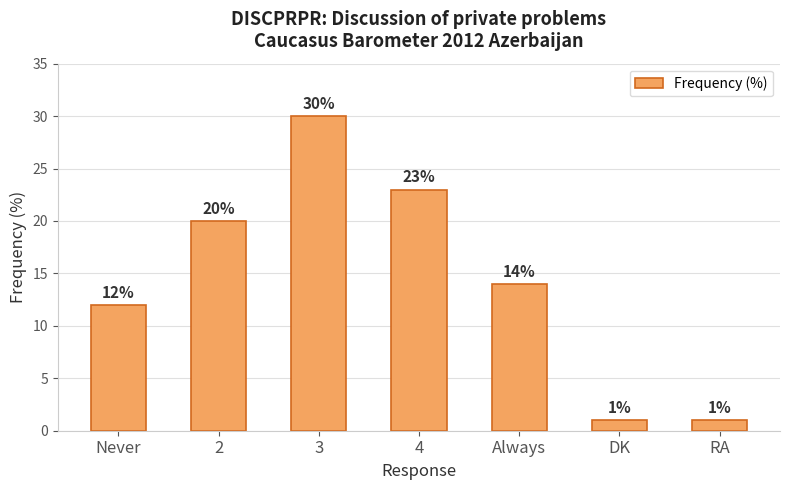

True or false: the data shows 31 at 2.

False